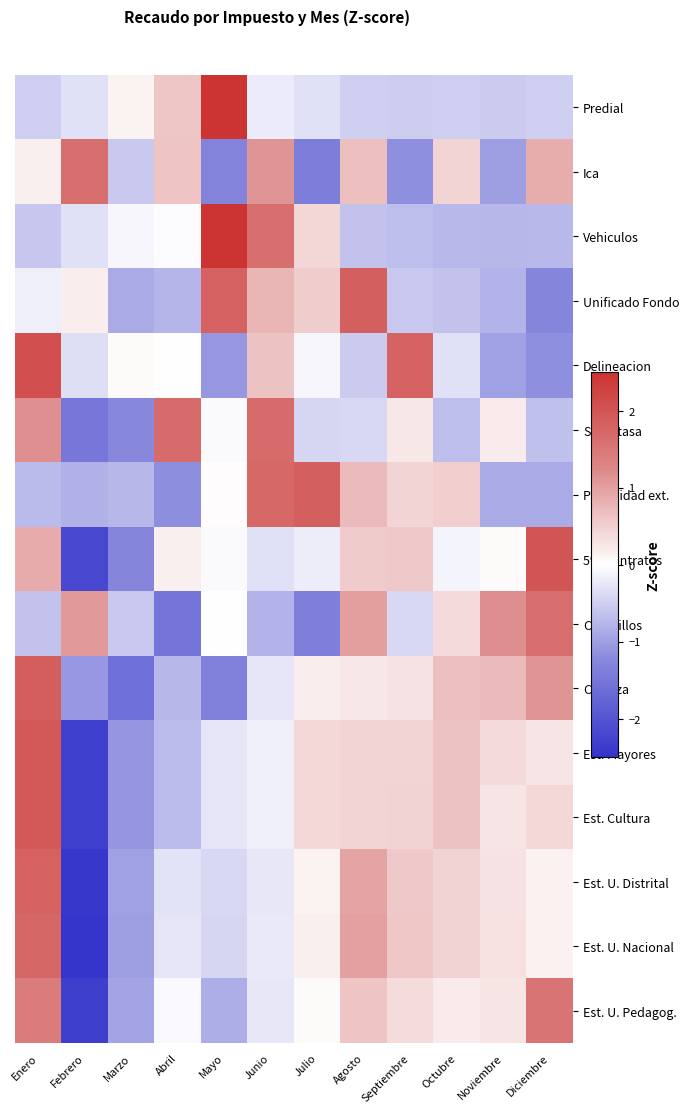

Which series has the widest spread of values?

Est. U. Distrital